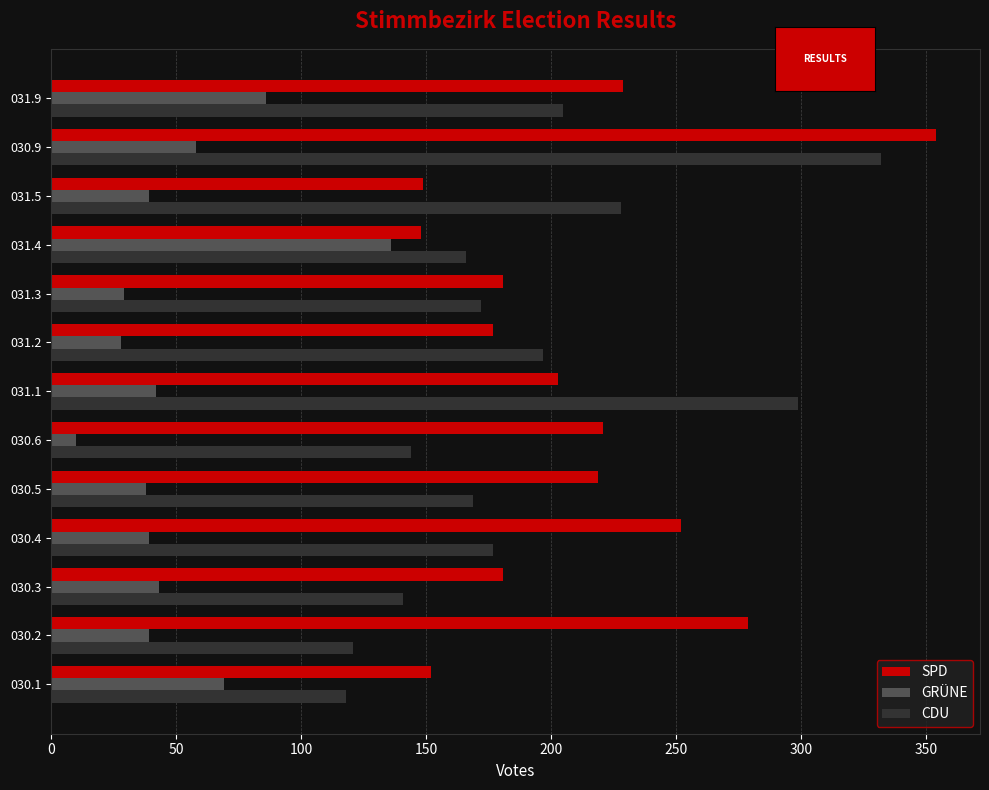

Which series has the widest spread of values?

CDU